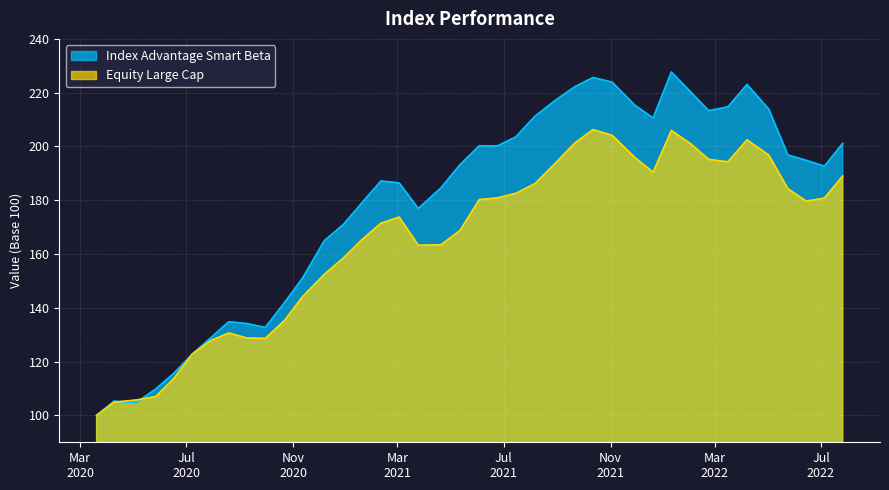

At which label is Index Advantage Smart Beta closest to 163?

2020-12-07